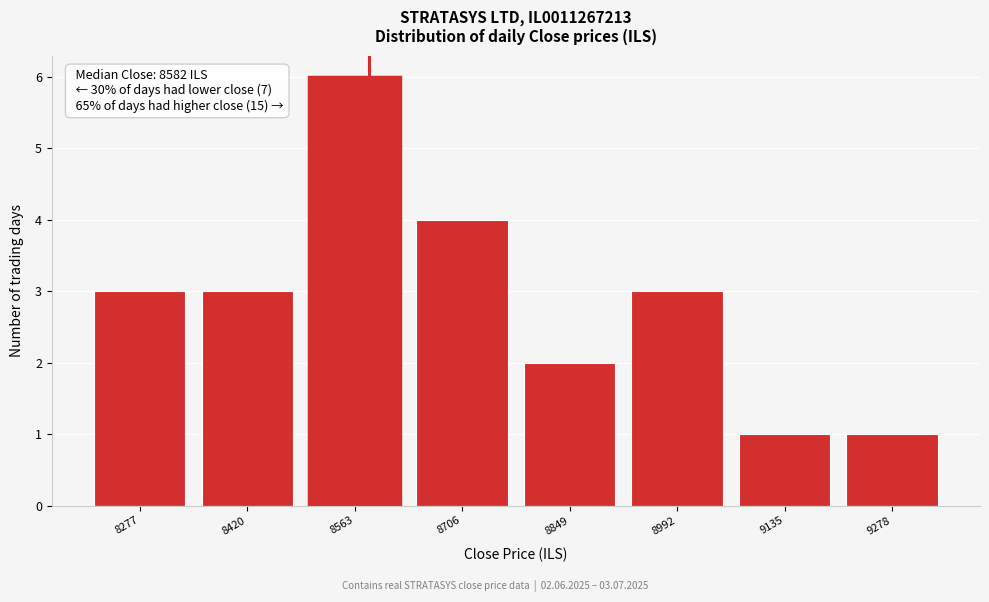

Reading right to left, list all the values displayed in this chart.

1	1	3	2	4	6	3	3